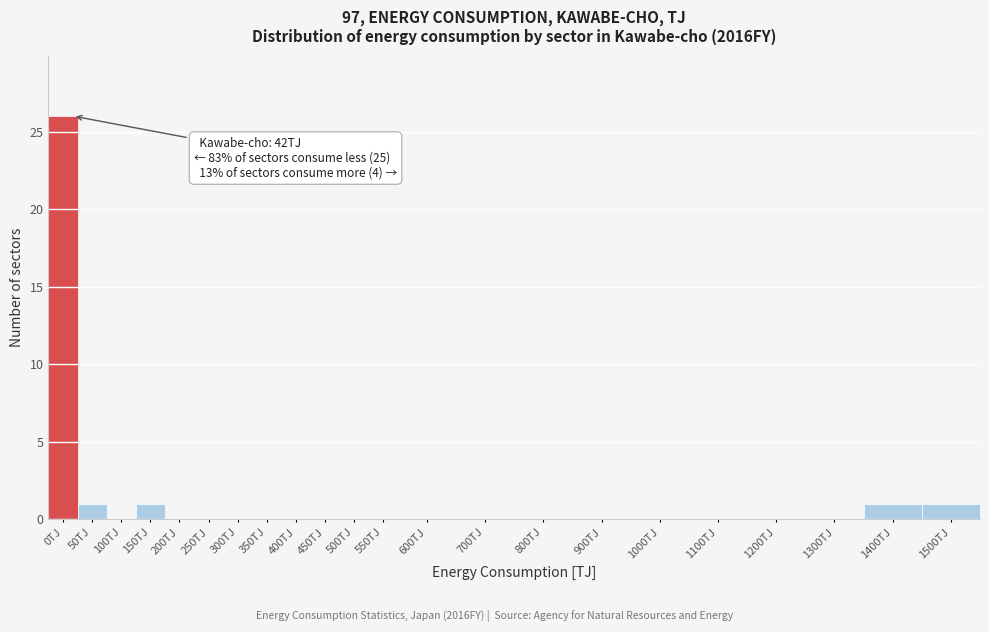

Reading left to right, transcribe all the data shown in this chart.

0TJ=26	50TJ=1	100TJ=0	150TJ=1	200TJ=0	250TJ=0	300TJ=0	350TJ=0	400TJ=0	450TJ=0	500TJ=0	550TJ=0	600TJ=0	700TJ=0	800TJ=0	900TJ=0	1000TJ=0	1100TJ=0	1200TJ=0	1300TJ=0	1400TJ=1	1500TJ=1